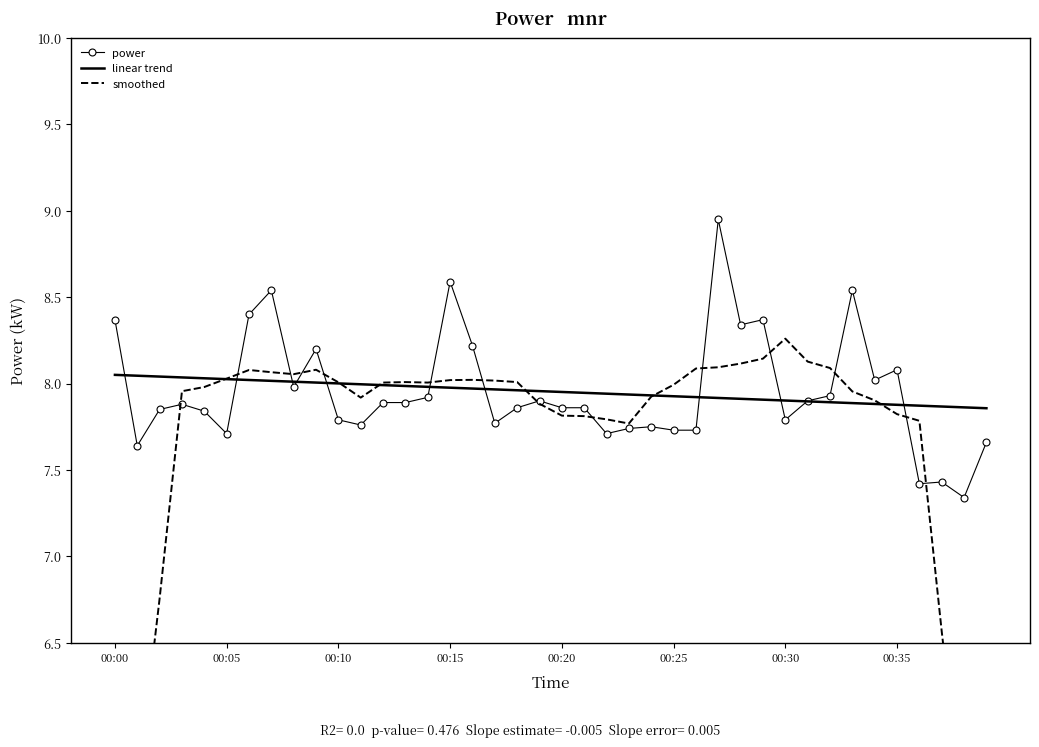

Does the chart have visible grid lines?

No